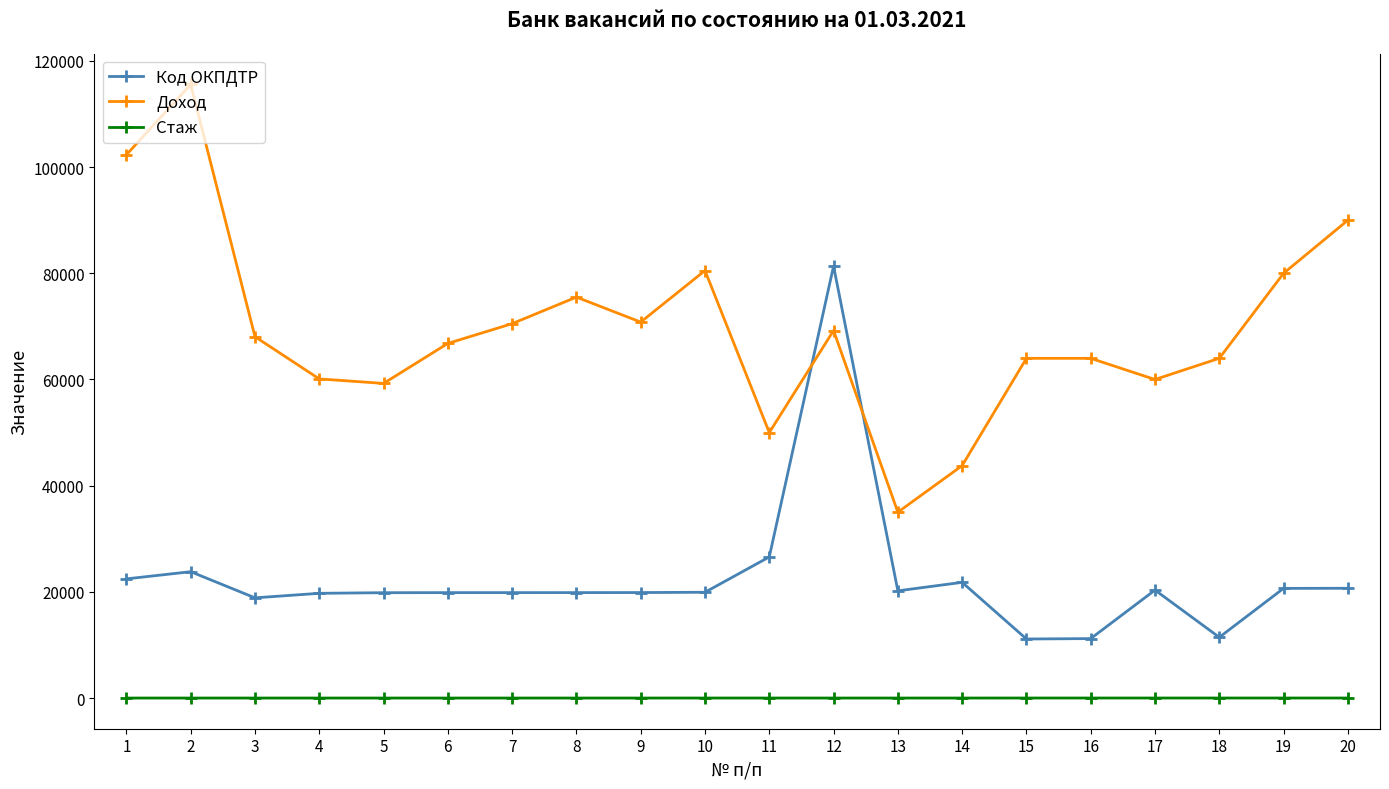

Rank the series at 3 from highest to lowest value.

Доход, Код ОКПДТР, Стаж